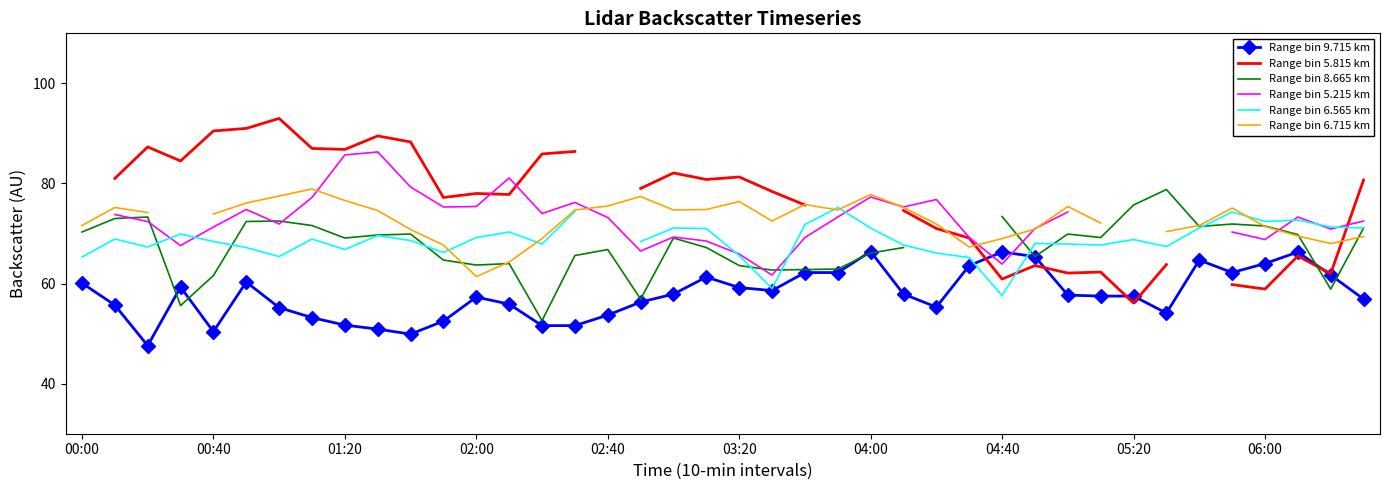

How many lines are shown in the chart?

6